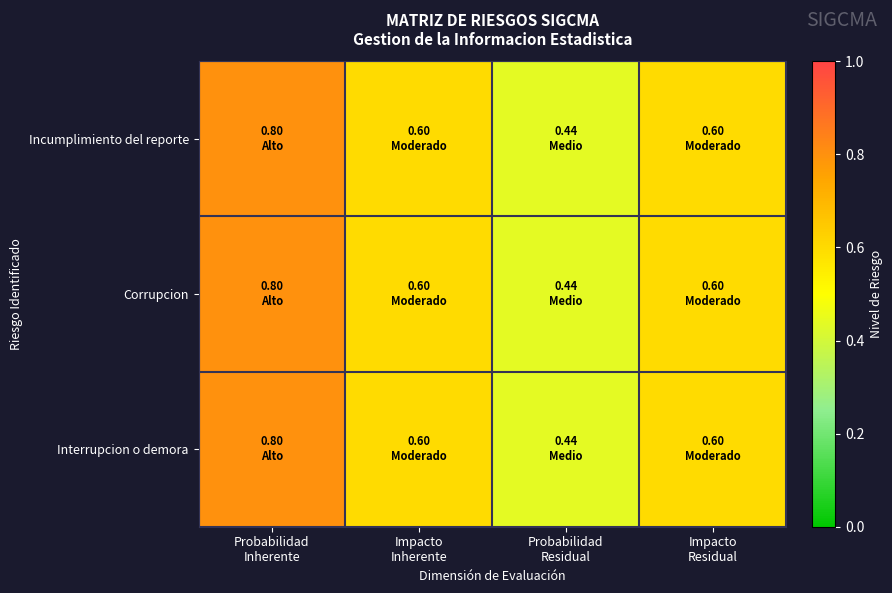

Reading left to right, list all the values displayed in this chart.

Incumplimiento del reporte: Probabilidad
Inherente=0.8	Impacto
Inherente=0.6	Probabilidad
Residual=0.4	Impacto
Residual=0.6
Corrupcion: Probabilidad
Inherente=0.8	Impacto
Inherente=0.6	Probabilidad
Residual=0.4	Impacto
Residual=0.6
Interrupcion o demora: Probabilidad
Inherente=0.8	Impacto
Inherente=0.6	Probabilidad
Residual=0.4	Impacto
Residual=0.6